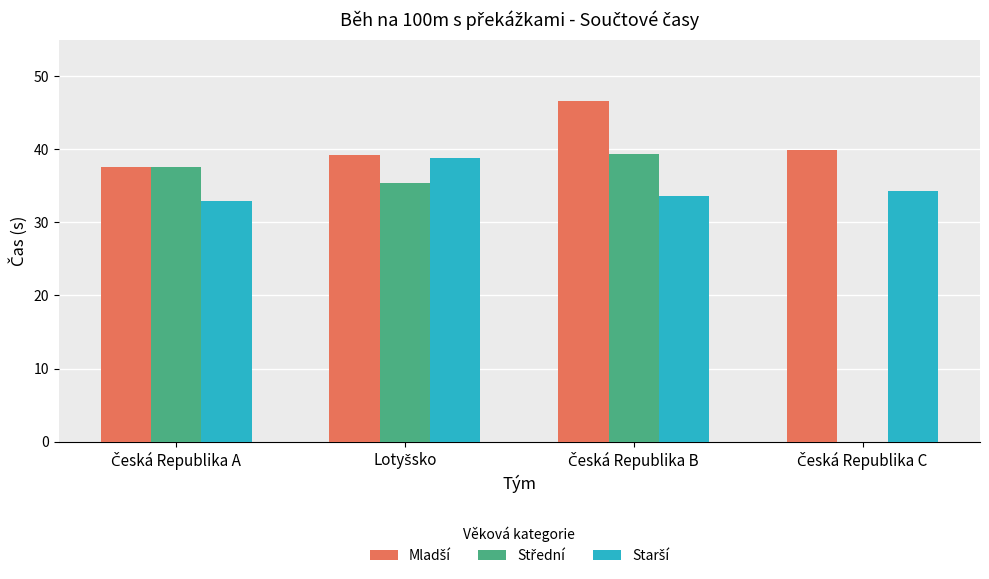

What is the maximum value shown in the chart?

46.6